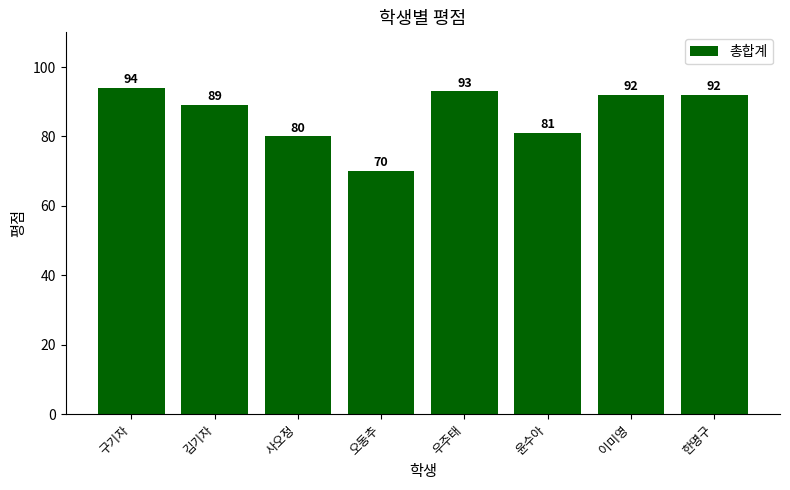

Are the bars horizontal?

No